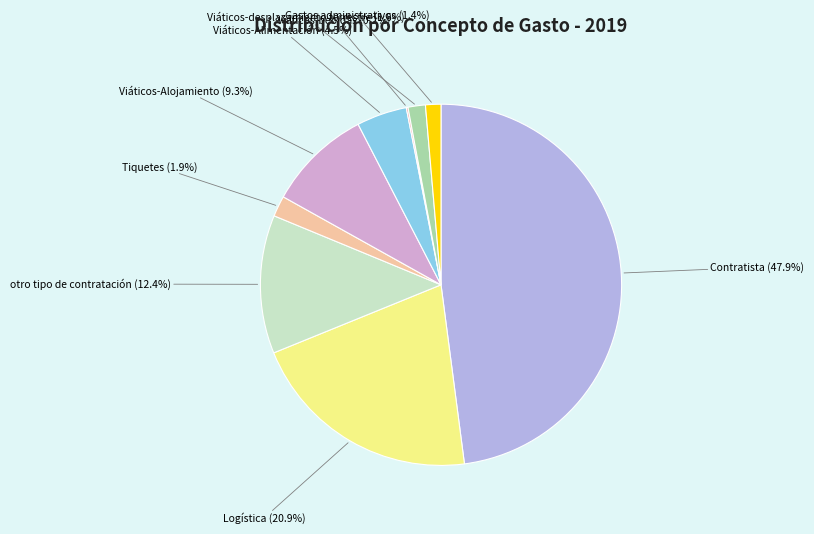

To the nearest percent, what percentage of the pie is Viáticos-Alojamiento?

9%